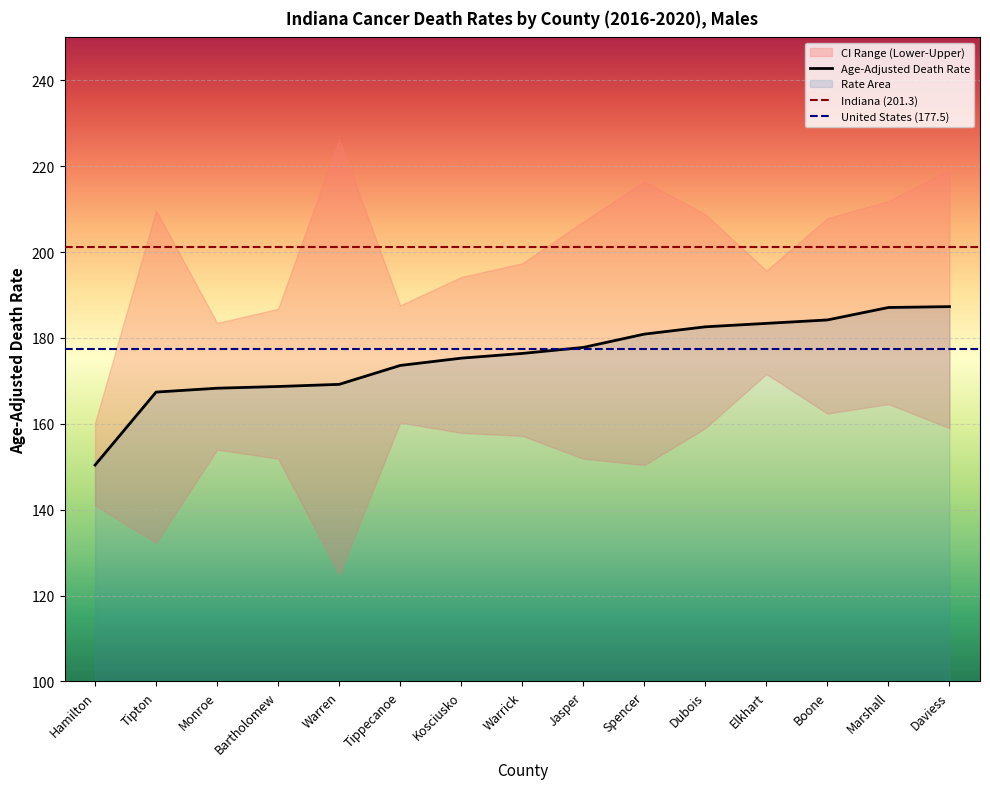

True or false: Lower CI (Rate) has more than 1 interior local peaks.

True